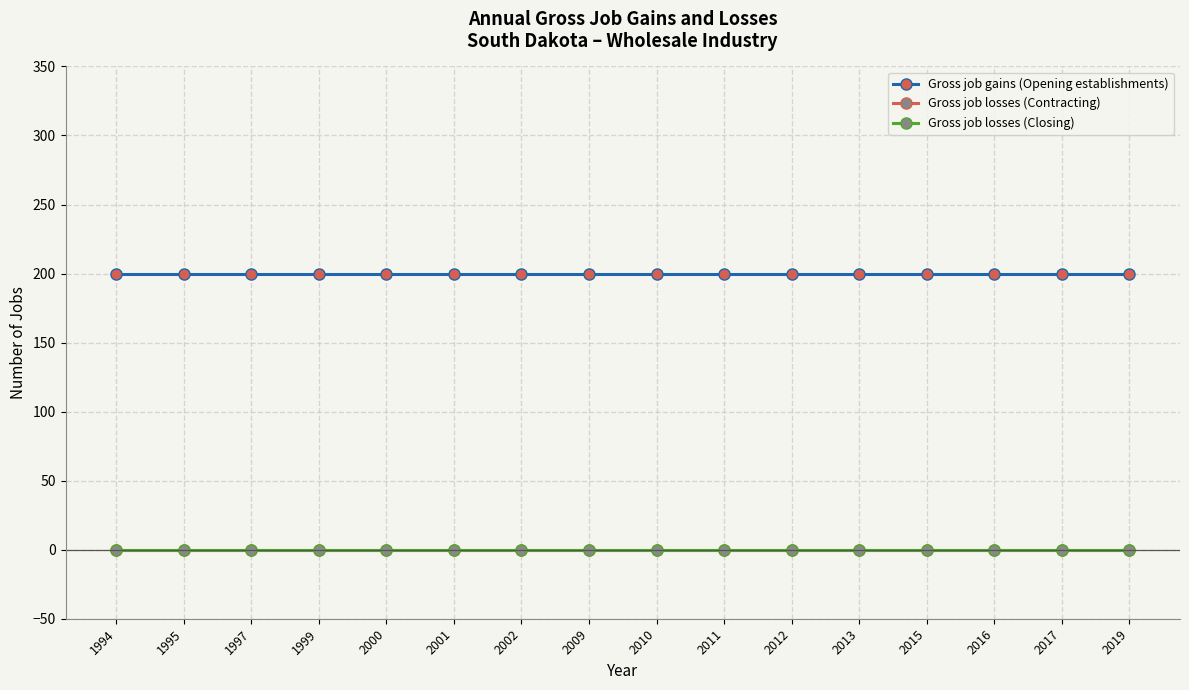

Between 2000 and 2001, which series saw the biggest shift?

Gross job gains (Opening establishments)